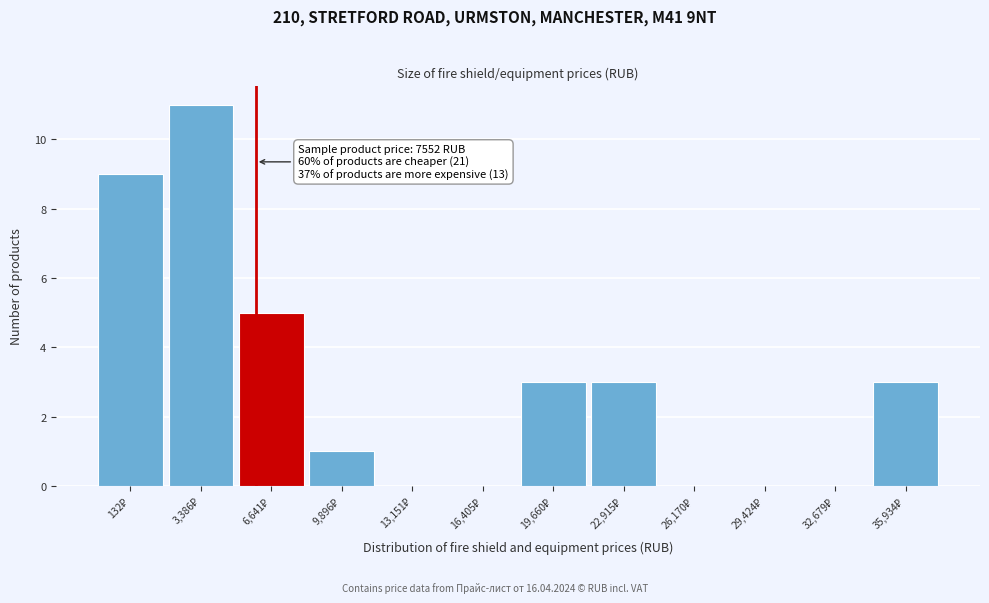

What is the sum of all values?

35